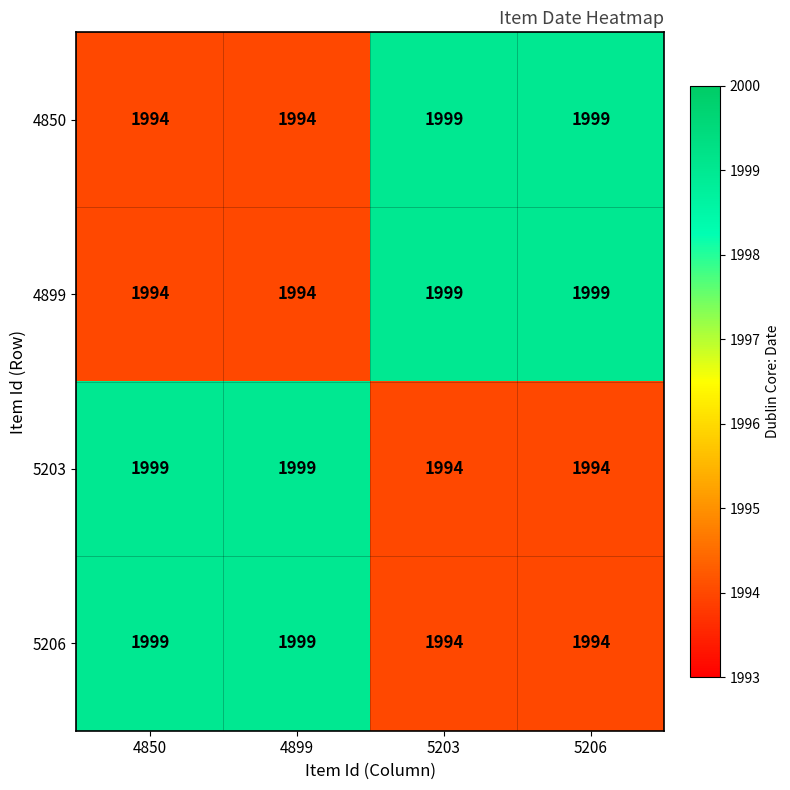

What is the difference between the maximum and minimum values in the 5206 series?

5